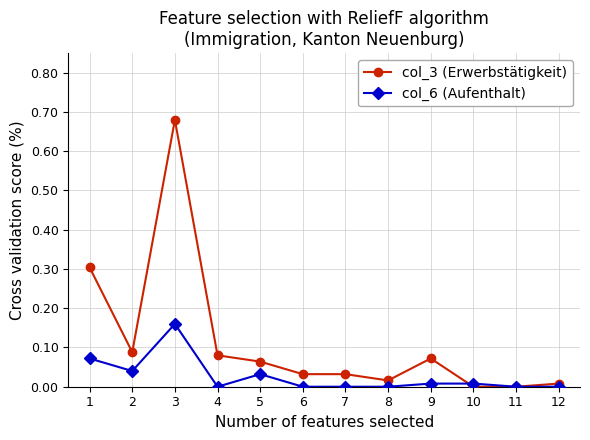

How many categories are shown in the chart?

12